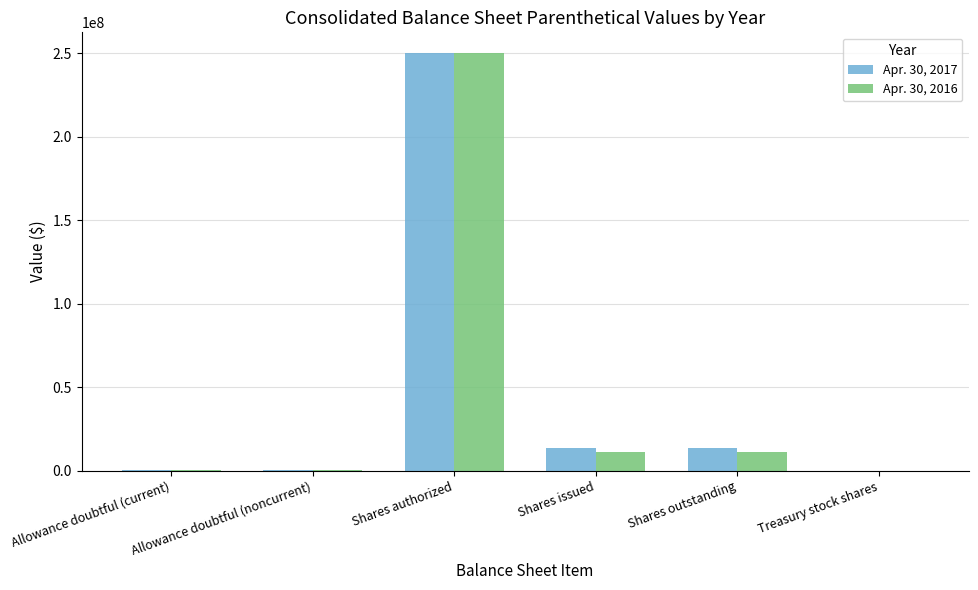

Which category has the highest value in the Apr. 30, 2016 series?

Shares authorized